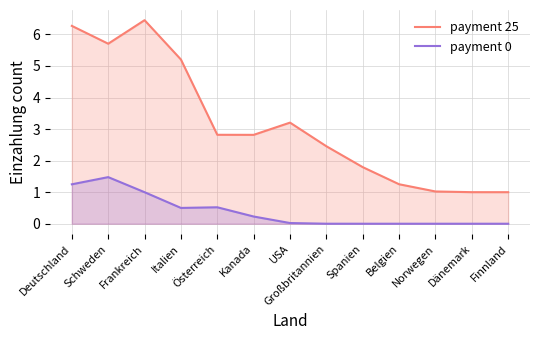

At which category is the sum across all series the highest?

Deutschland